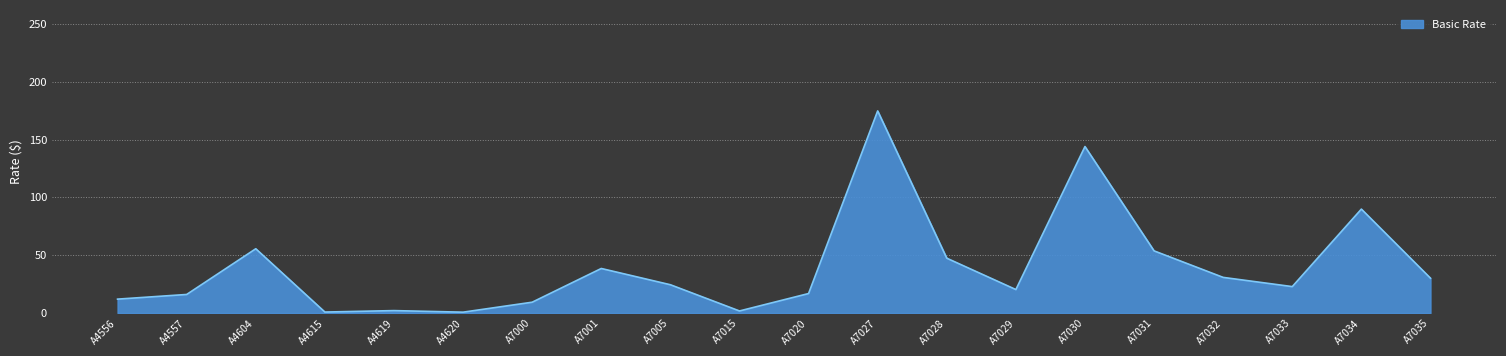

True or false: the data shows 14.8 at A4604.

False